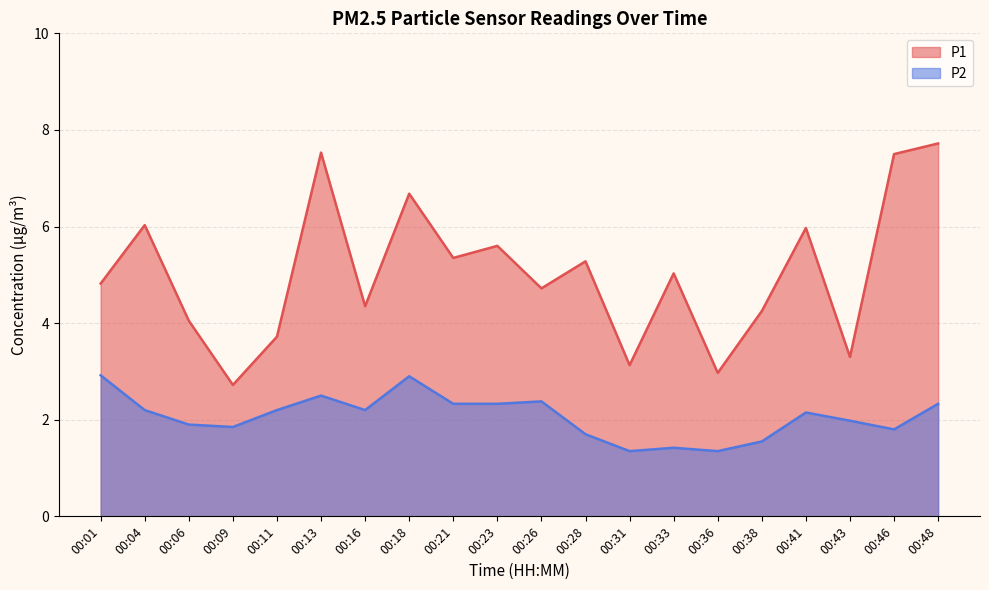

How many distinct data groups are displayed?

2